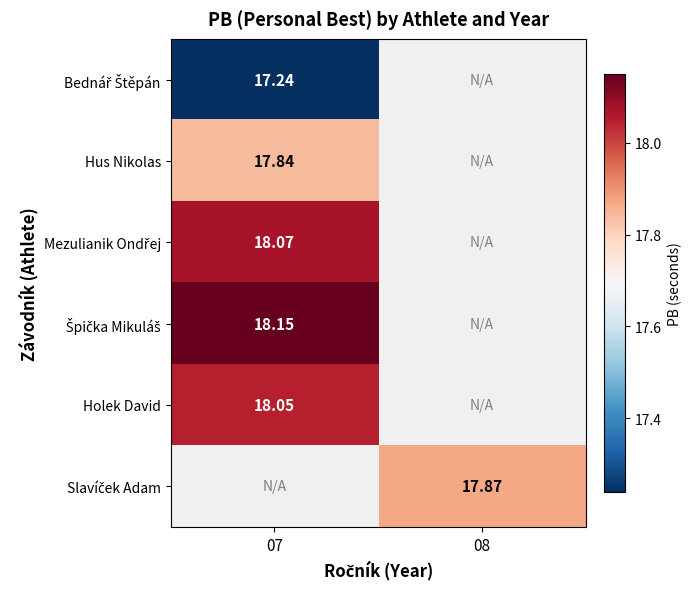

What is the spread (max minus min) of values at 07?

0.9